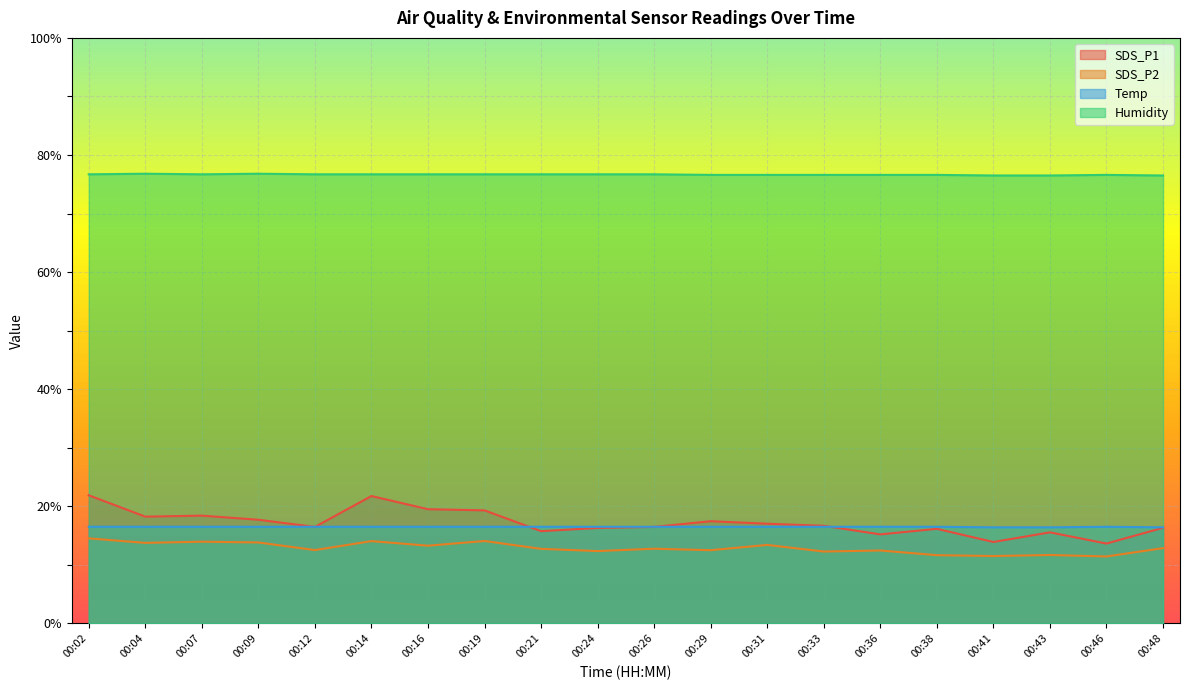

Reading left to right, list all the values displayed in this chart.

SDS_P1: 21.9	18.2	18.4	17.7	16.5	21.8	19.5	19.3	15.8	16.3	16.5	17.4	17.0	16.7	15.2	16.1	13.9	15.6	13.6	16.3
SDS_P2: 14.5	13.8	13.9	13.8	12.5	14.1	13.3	14.1	12.7	12.3	12.8	12.5	13.4	12.3	12.4	11.7	11.5	11.7	11.4	12.8
Temp: 16.5	16.5	16.5	16.5	16.5	16.5	16.5	16.5	16.5	16.5	16.5	16.5	16.5	16.5	16.5	16.5	16.4	16.4	16.5	16.4
Humidity: 76.7	76.8	76.7	76.8	76.7	76.7	76.7	76.7	76.7	76.7	76.7	76.6	76.6	76.6	76.6	76.6	76.5	76.5	76.6	76.5